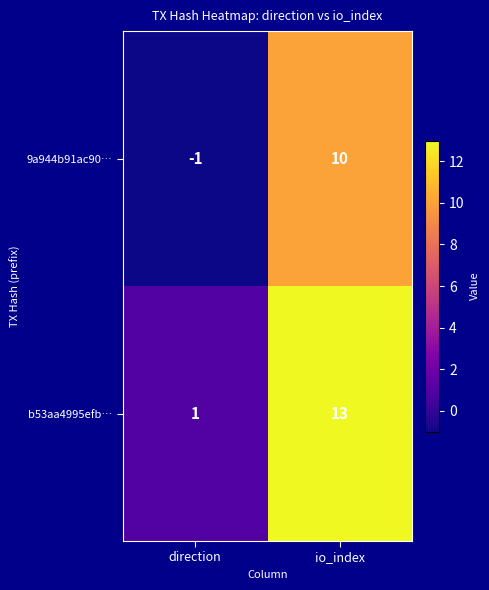

Reading left to right, what are all the values shown in this chart?

9a944b91ac90…: direction=-1	io_index=10
b53aa4995efb…: direction=1	io_index=13